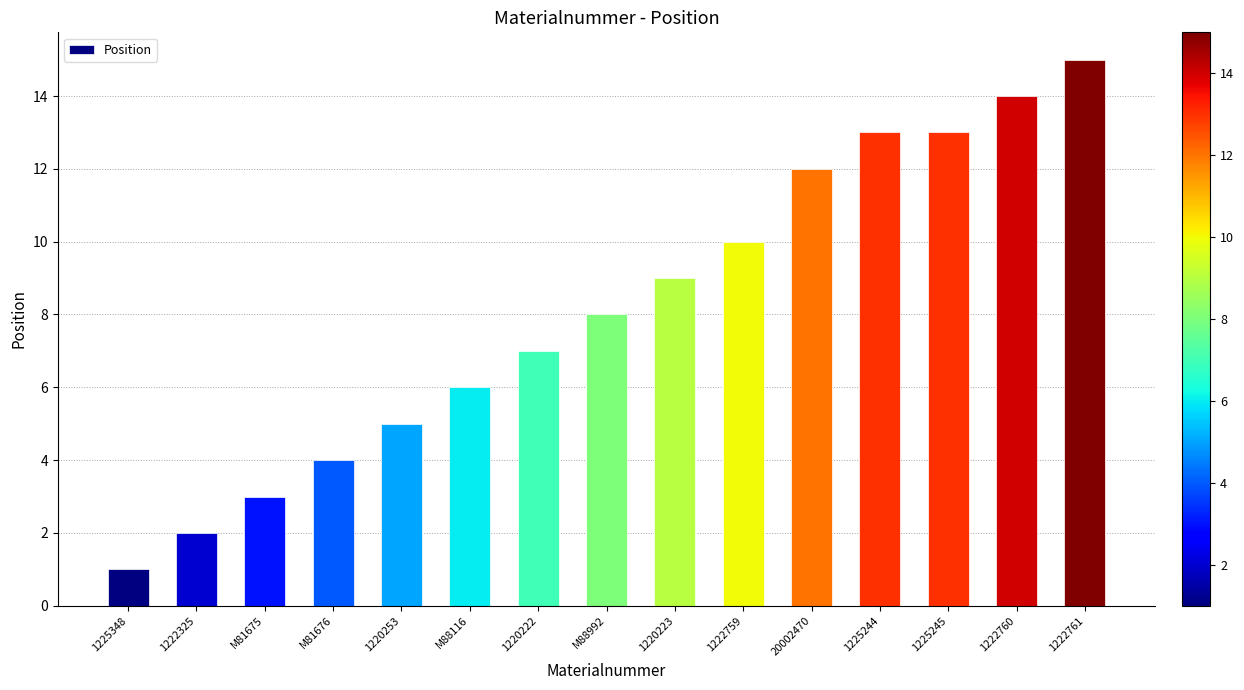

How many distinct data groups are displayed?

1